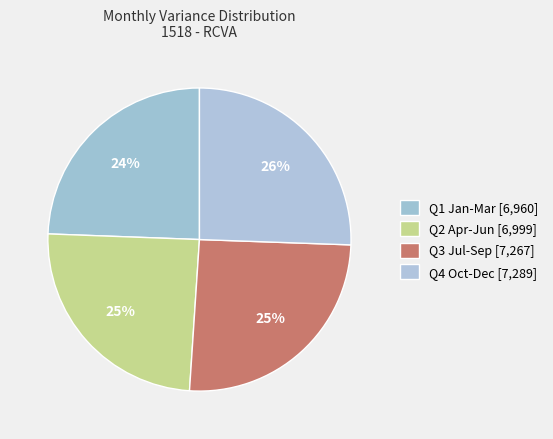

Count the number of slices in the pie.

4